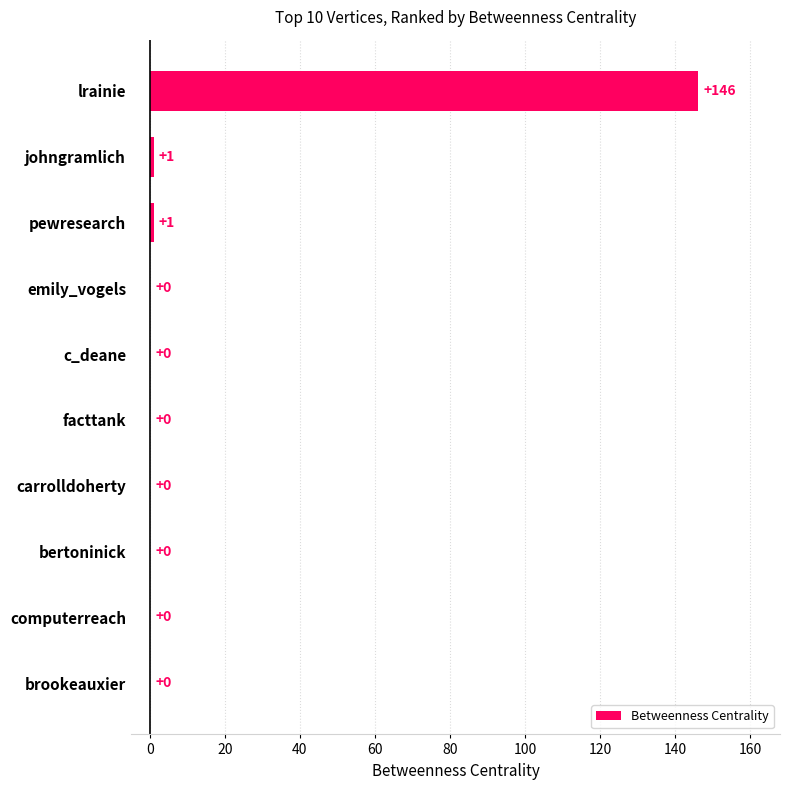

What is the average value?

15